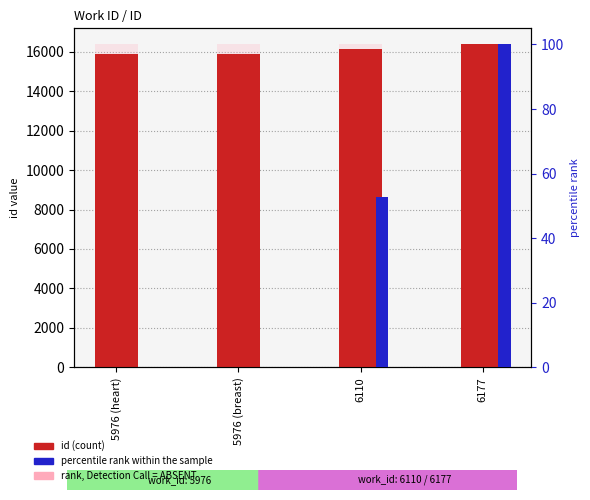

Rank the categories by percentile rank within the sample value from lowest to highest.

5976 (heart), 5976 (breast), 6110, 6177